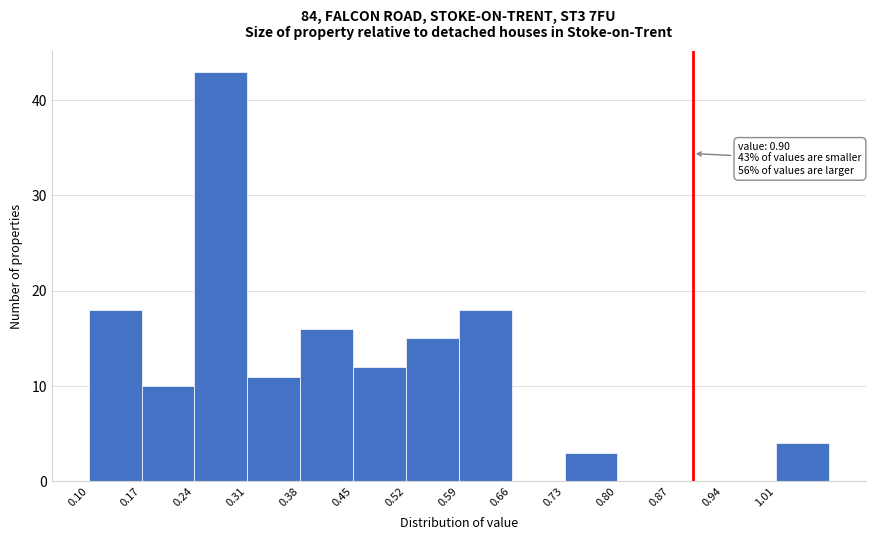

Over which range of the x-axis is the bar tallest?

0.24 to 0.31